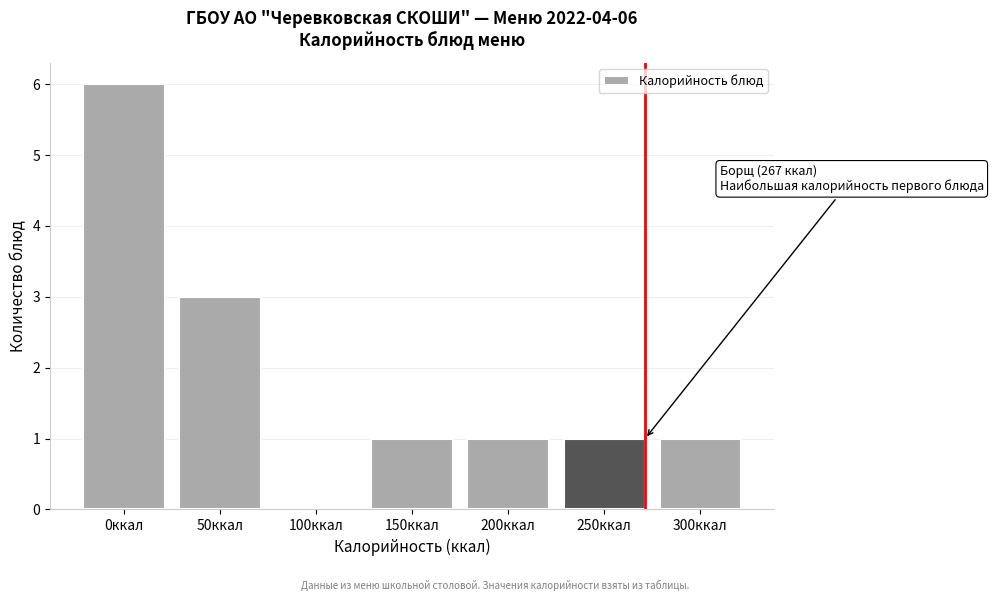

Reading left to right, list all the values displayed in this chart.

0ккал=6	50ккал=3	100ккал=0	150ккал=1	200ккал=1	250ккал=1	300ккал=1